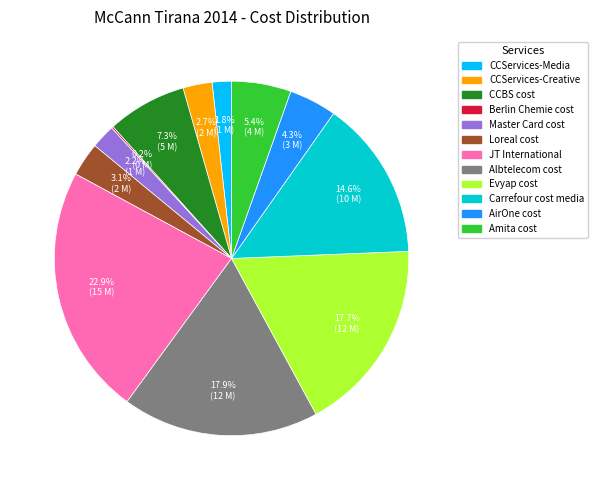

Which has a higher value, Loreal cost or Evyap cost?

Evyap cost